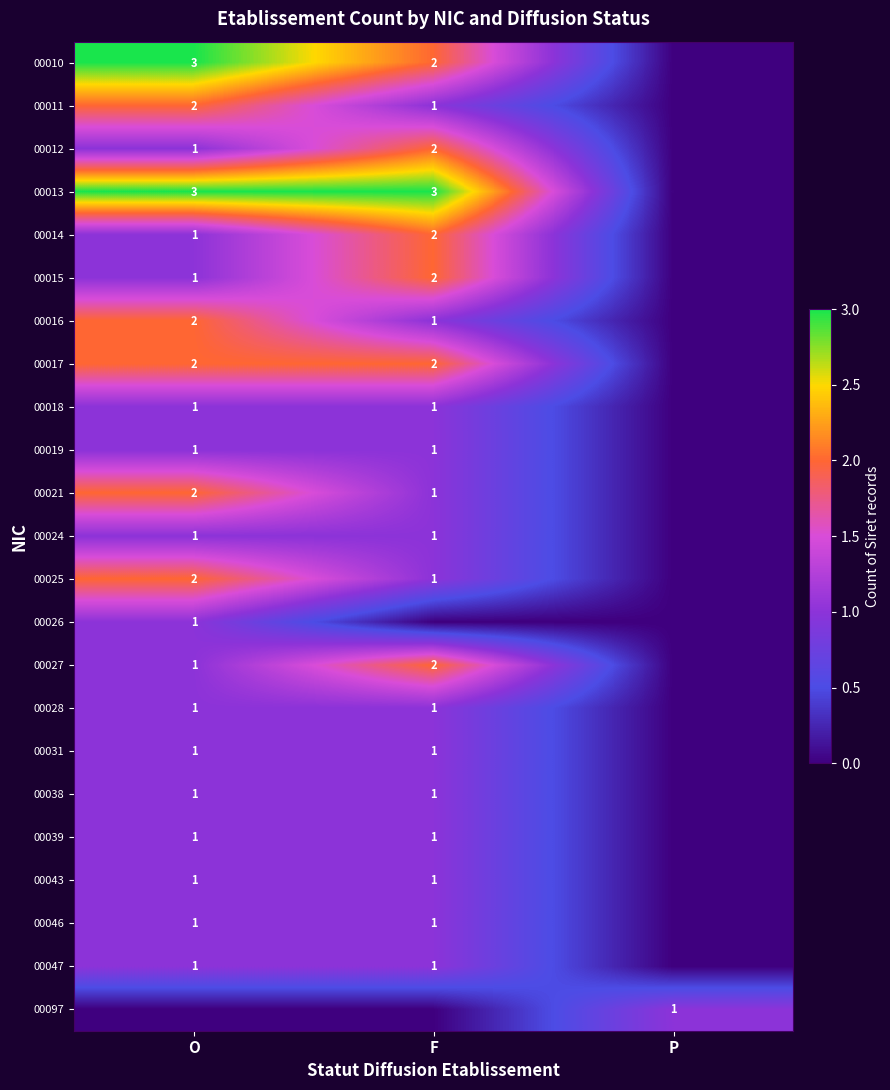

True or false: 00024 has a value of 1 at O.

True